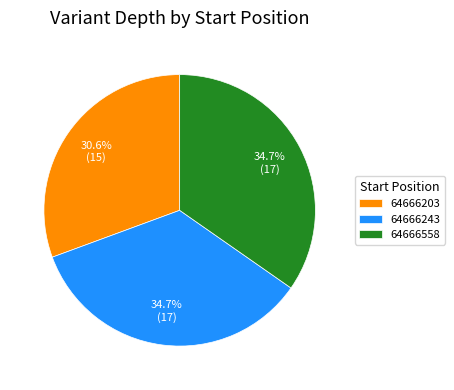

Which category has the smallest portion of the pie?

64666203